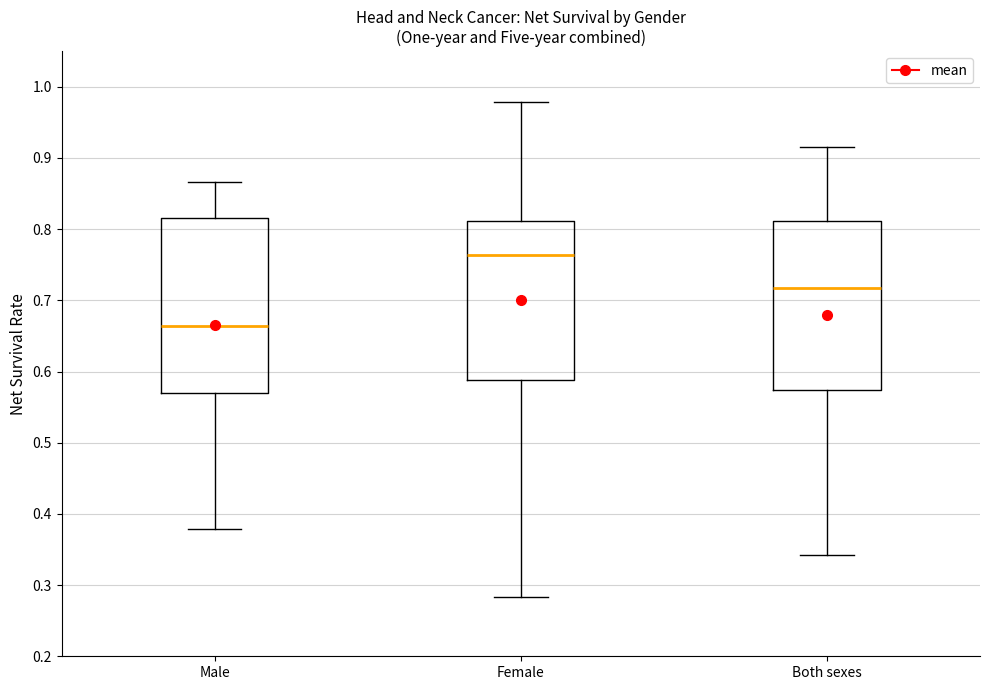

Where does the upper whisker of the box for Male end on the y-axis? The values are not printed on the chart, so give them approximately, as read against the axis.

0.87